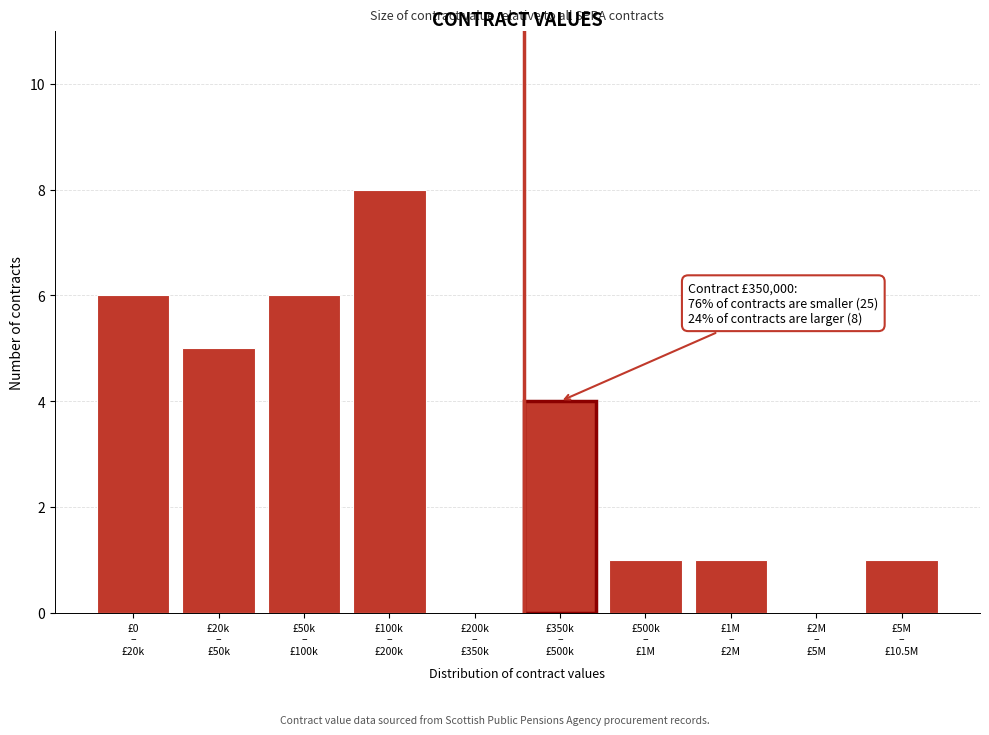

What is the sum of all values?

32